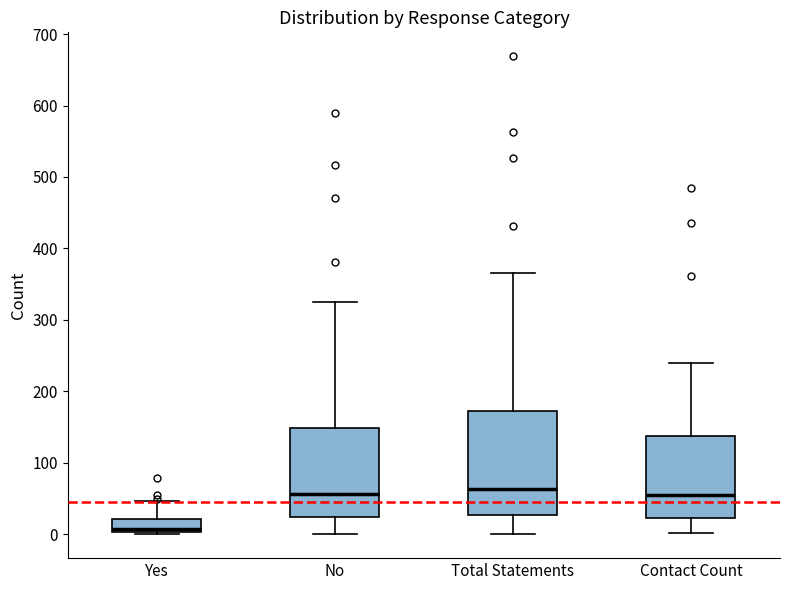

Where is the upper edge of the box for Yes on the y-axis? The values are not printed on the chart, so give them approximately, as read against the axis.

20